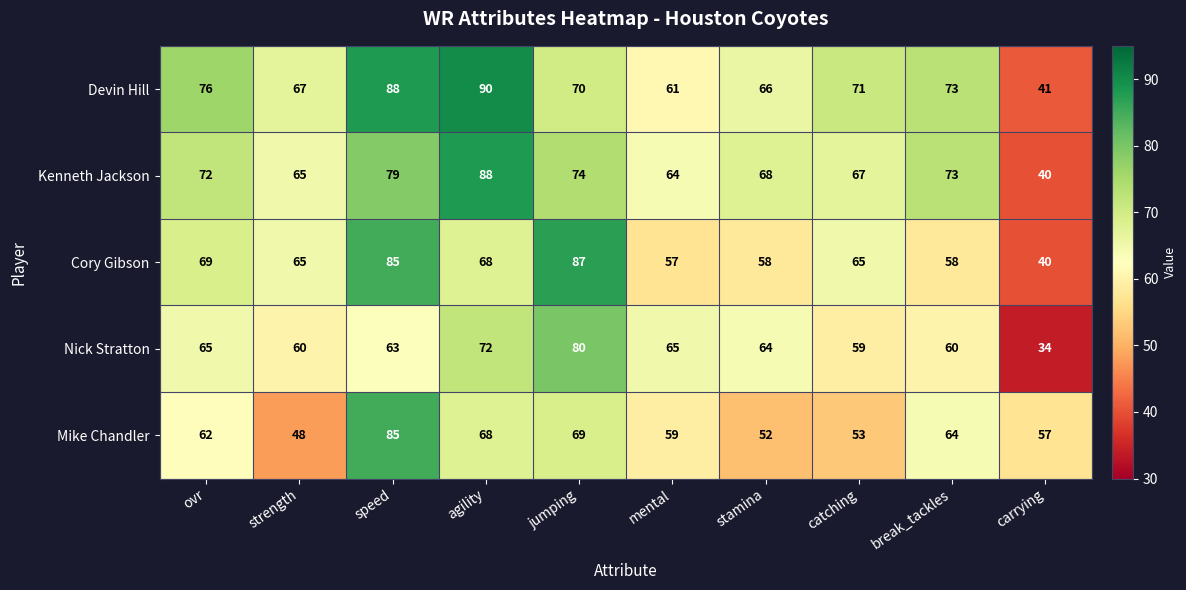

Rank the series at ovr from lowest to highest value.

Mike Chandler, Nick Stratton, Cory Gibson, Kenneth Jackson, Devin Hill